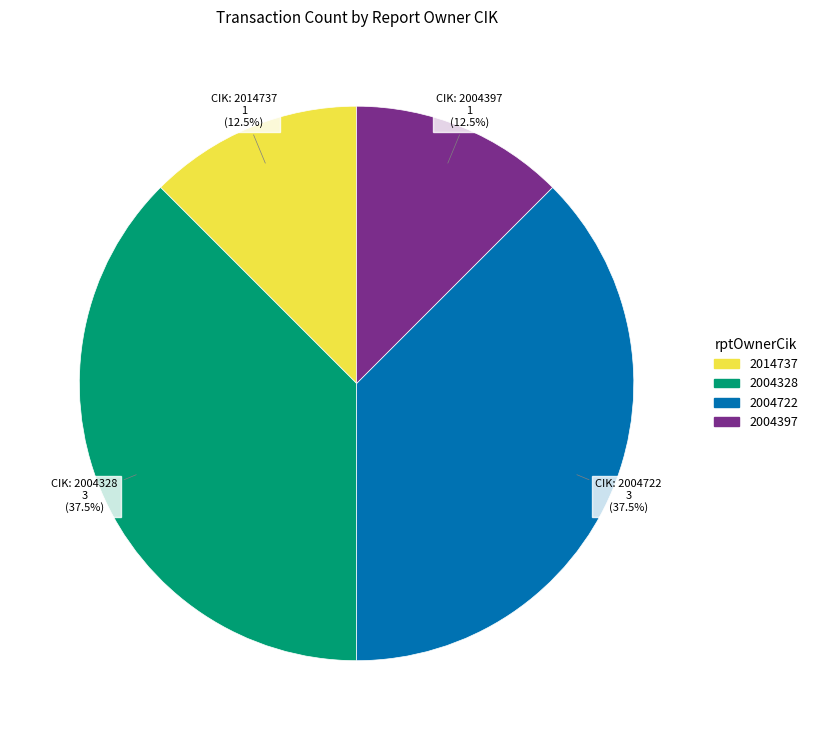

Count the number of slices in the pie.

4